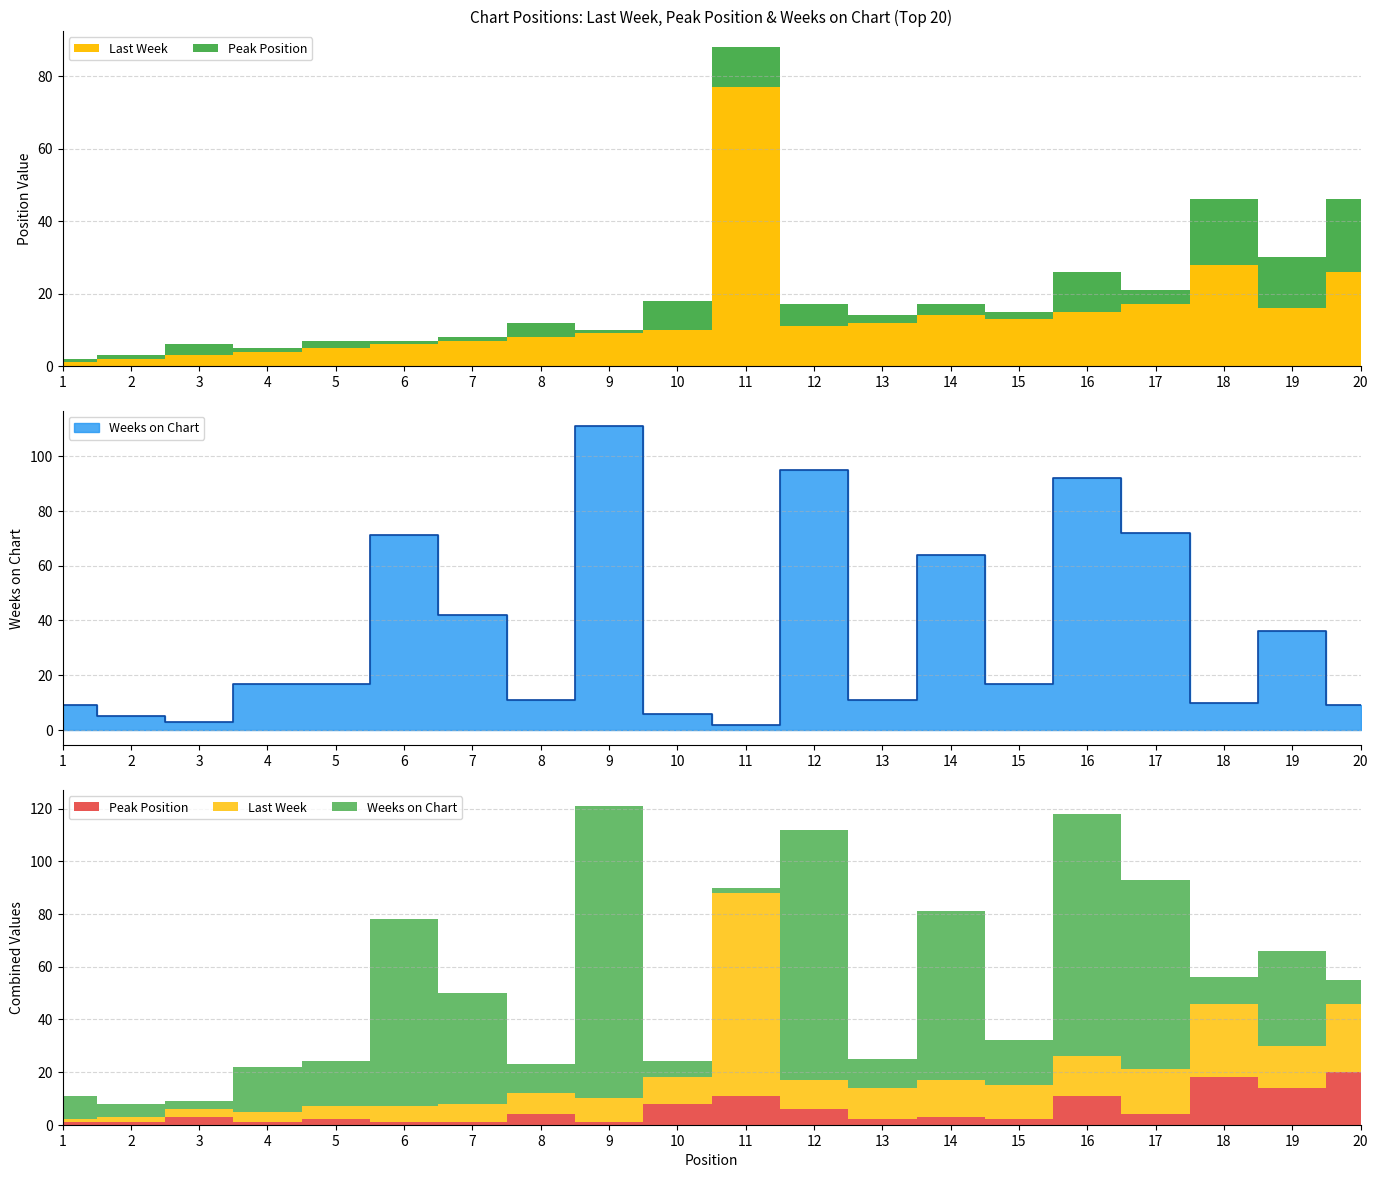

How many interior local valleys does the Weeks on Chart series have?

6